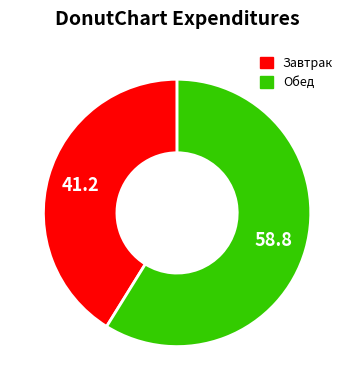

True or false: Завтрак accounts for 41% of the total.

True